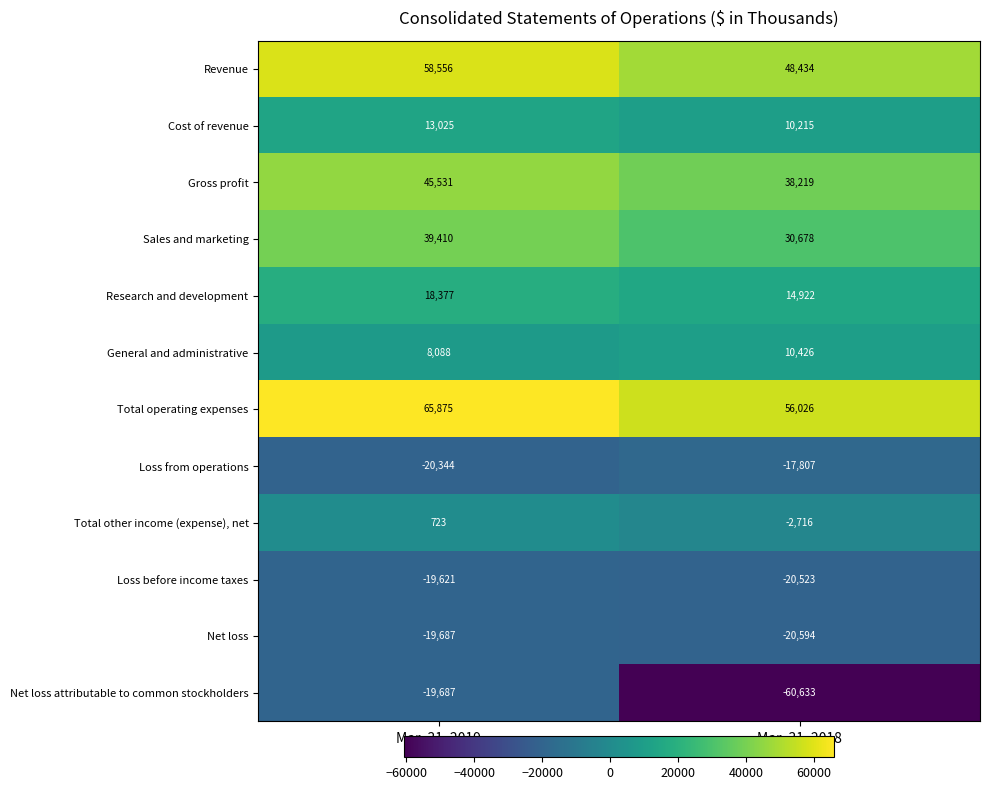

Which series has the widest spread of values?

Net loss attributable to common stockholders